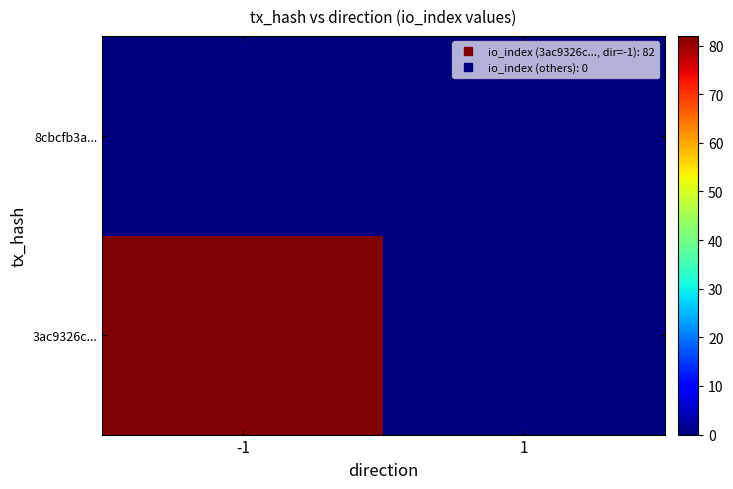

How many categories are shown in the chart?

2